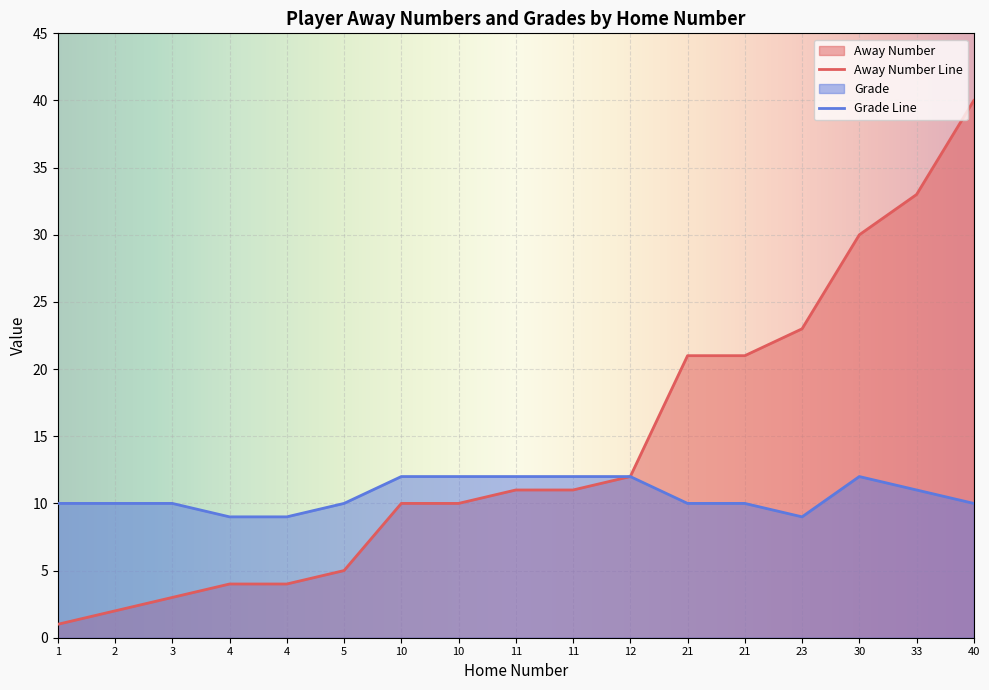

At which label is Away Number closest to 20?

21